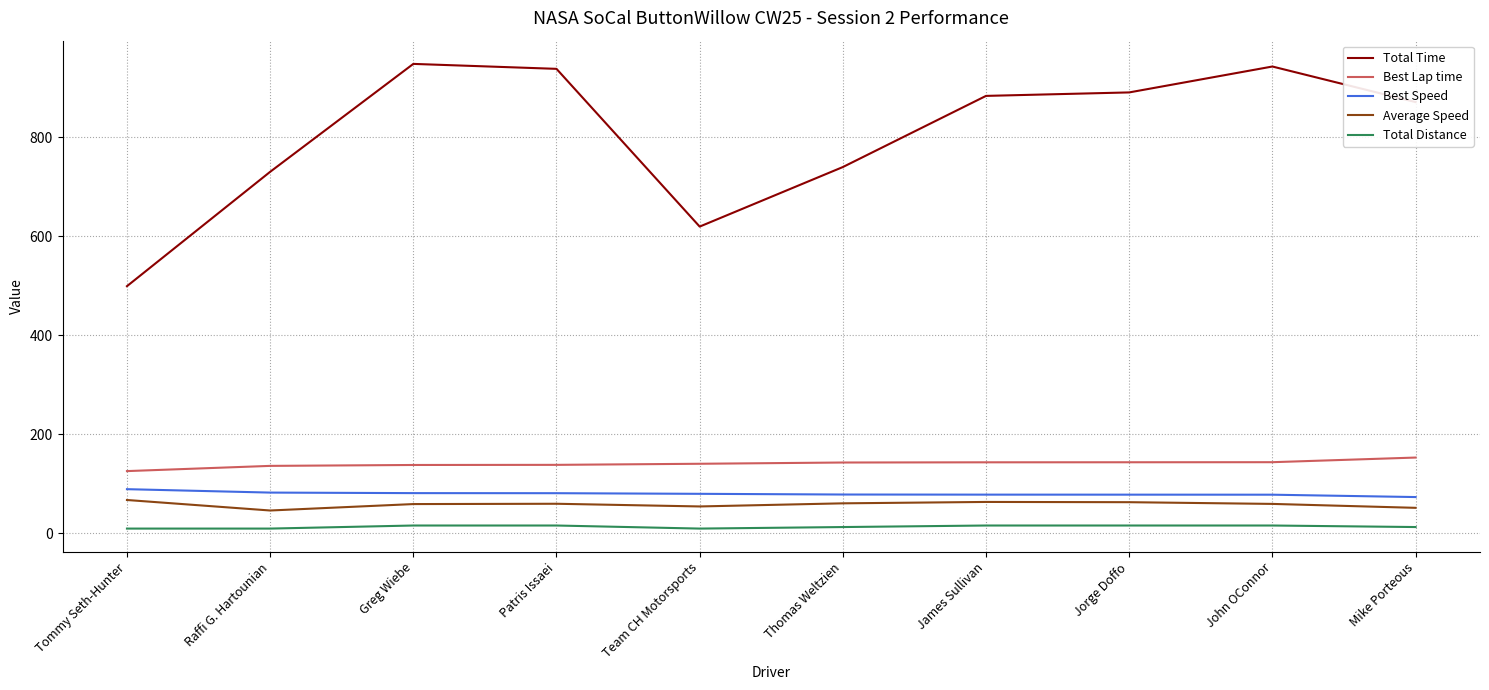

Which series has the widest spread of values?

Total Time